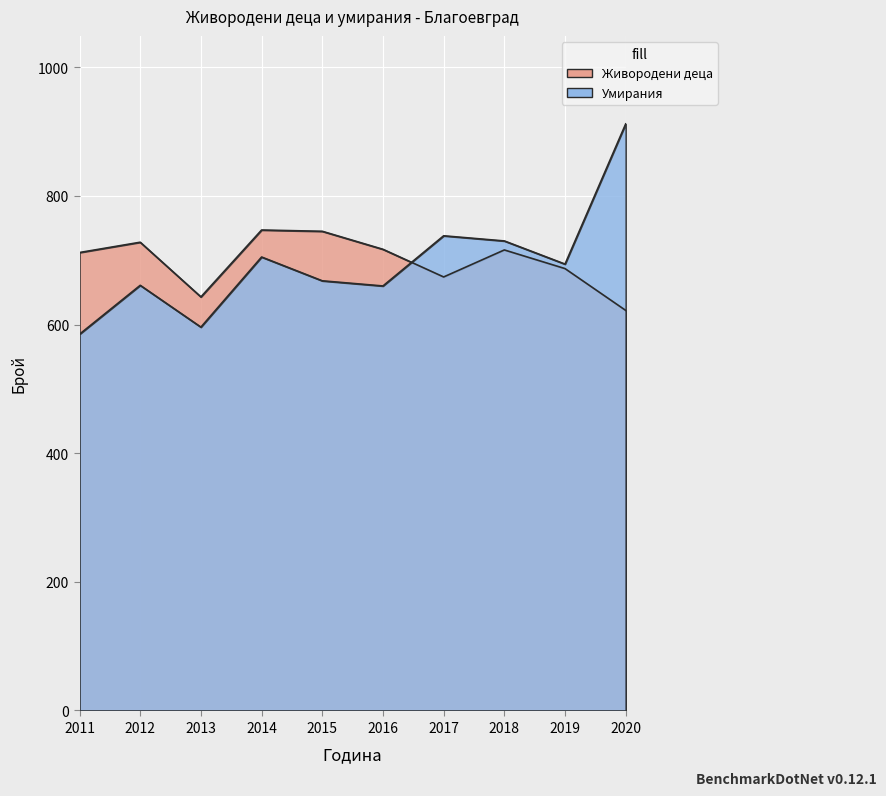

Which category has the highest value in the Умирания series?

2020